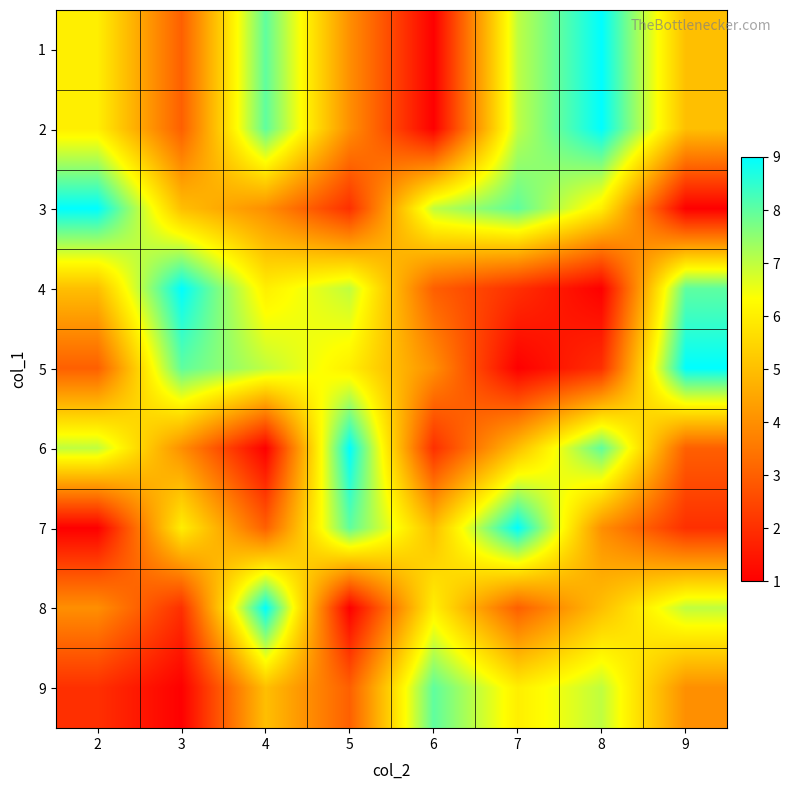

What is the spread (max minus min) of values at 6?

7